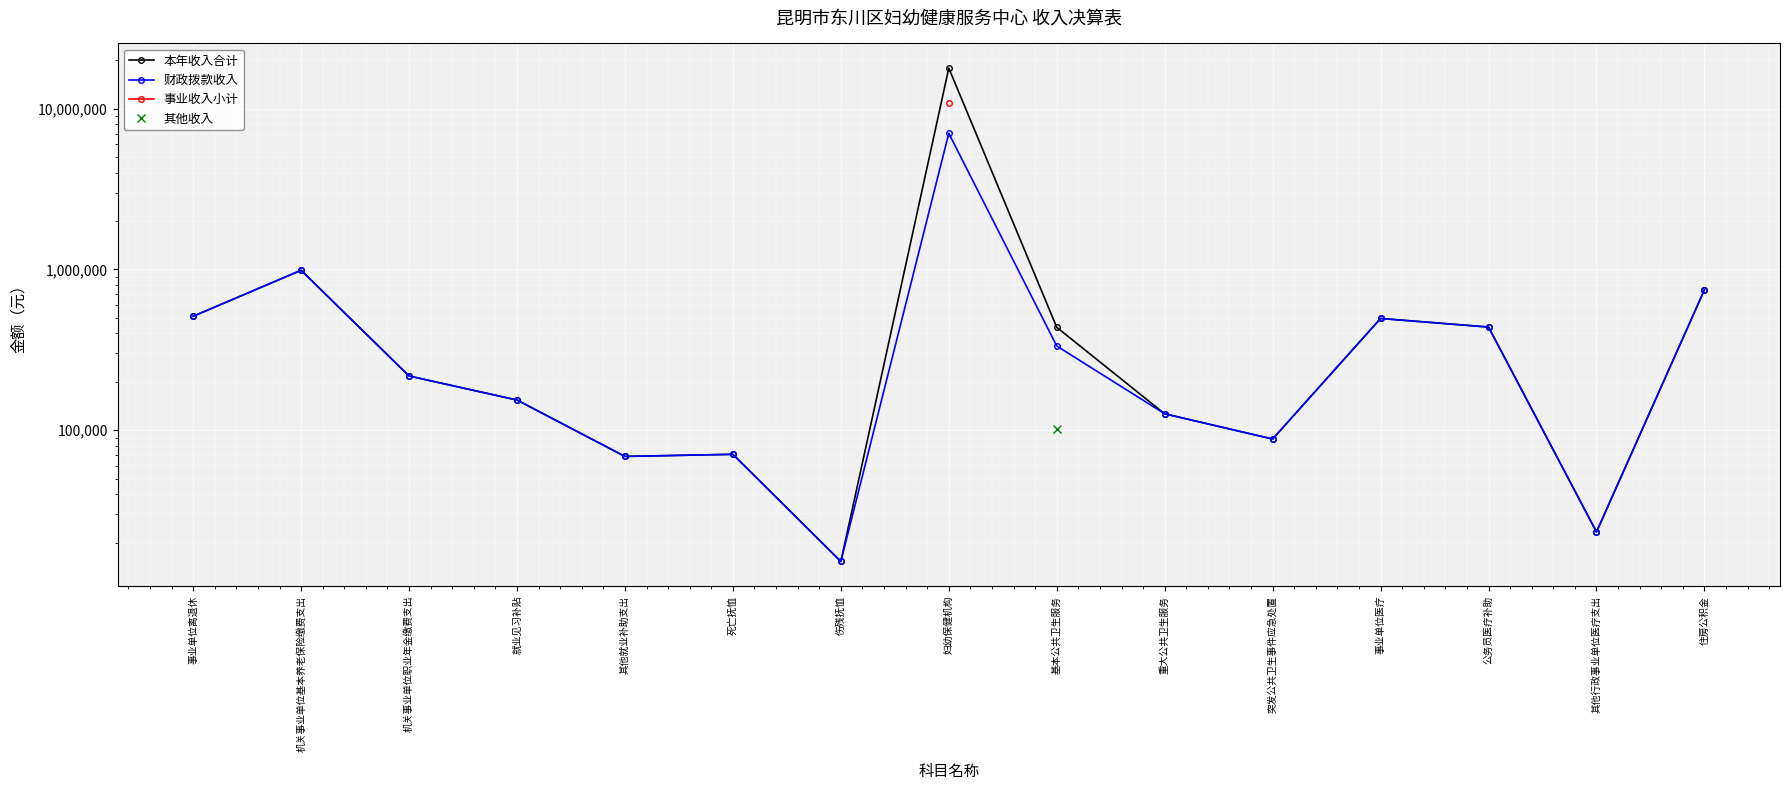

At which label does 本年收入合计 first exceed 217321?

事业单位离退休